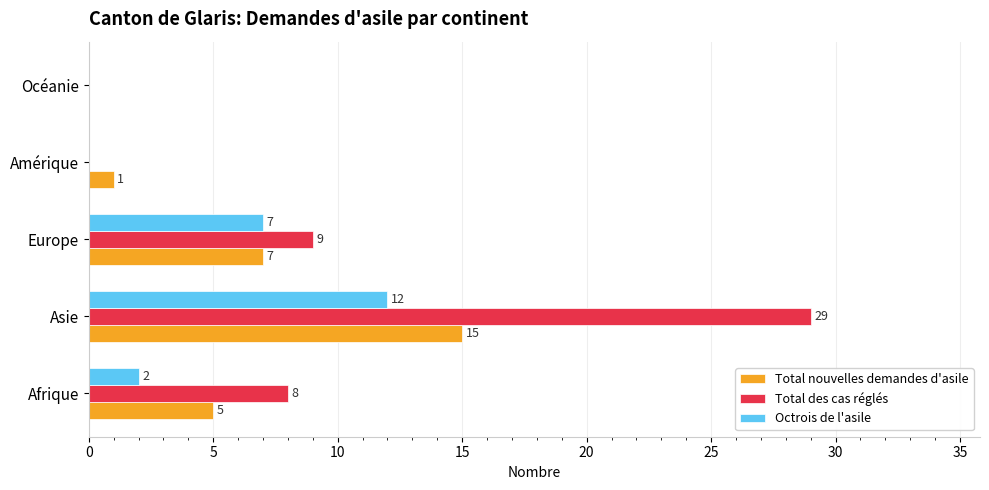

How many values in Total nouvelles demandes d'asile are above zero?

4